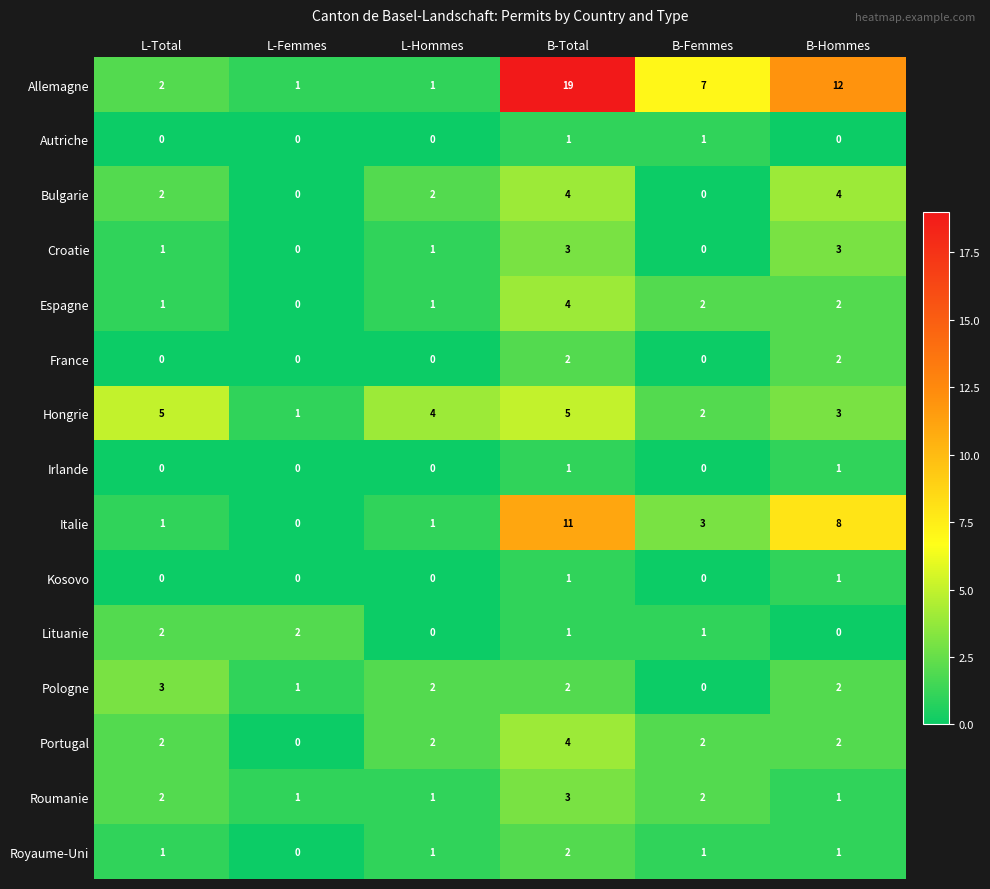

Which series has the largest total across all categories?

Allemagne